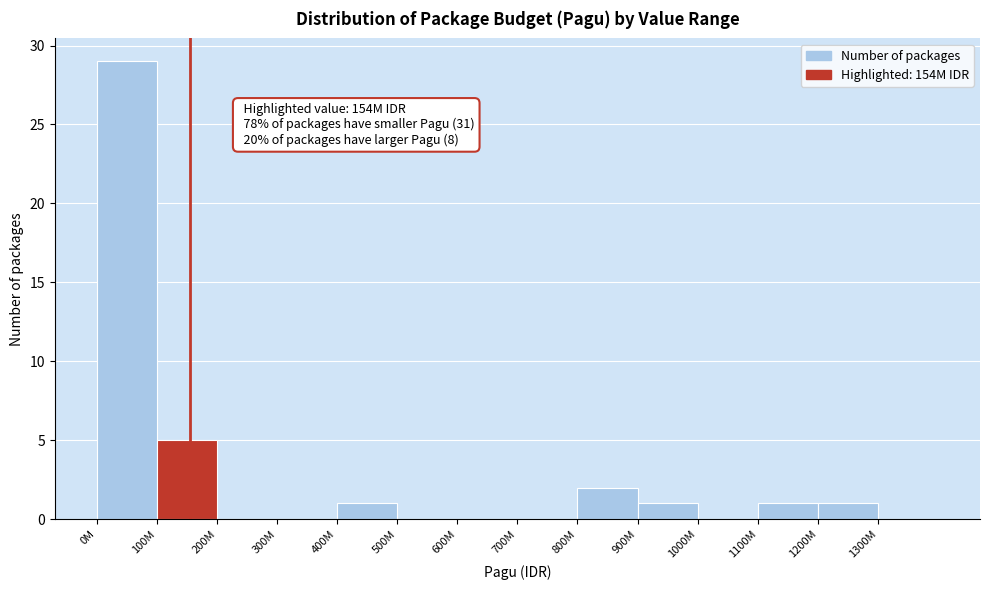

Reading left to right, what are all the values shown in this chart?

0M=29	100M=5	200M=0	300M=0	400M=1	500M=0	600M=0	700M=0	800M=2	900M=1	1000M=0	1100M=1	1200M=1	1300M=0